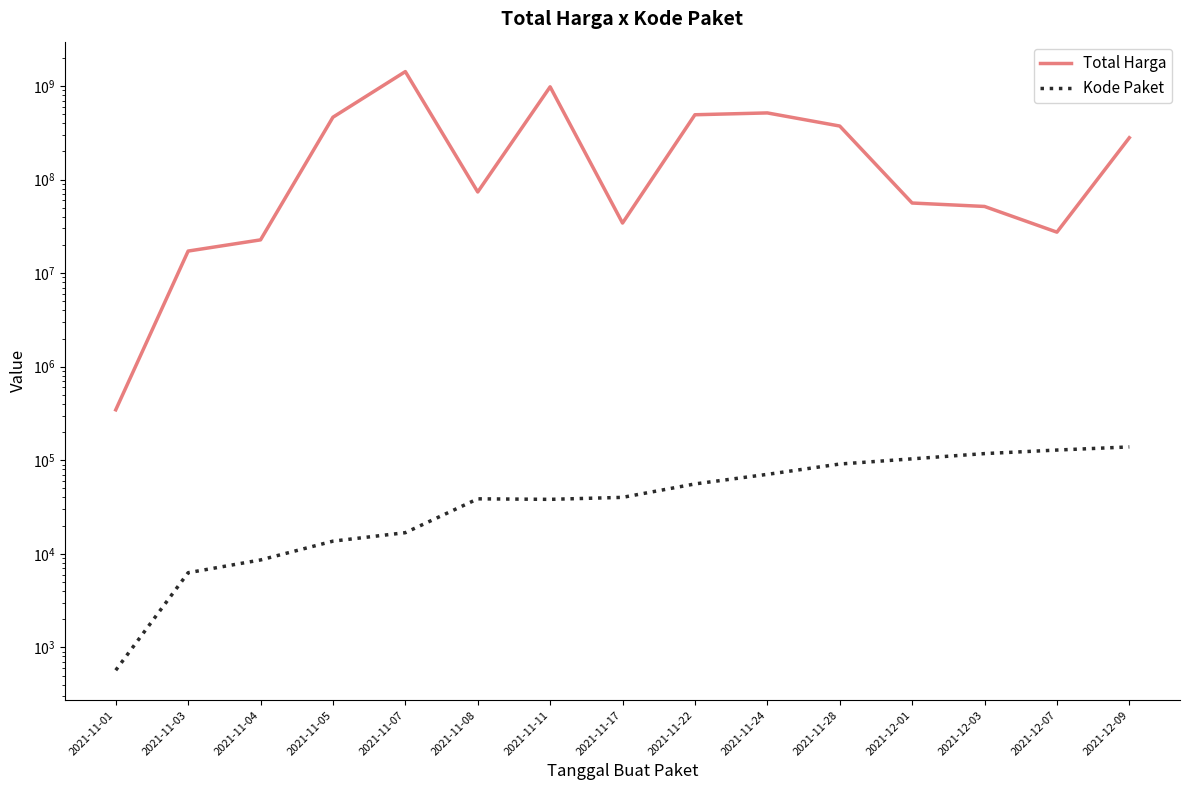

The Kode Paket series shows 978.8 at 2021-11-01. True or false?

False